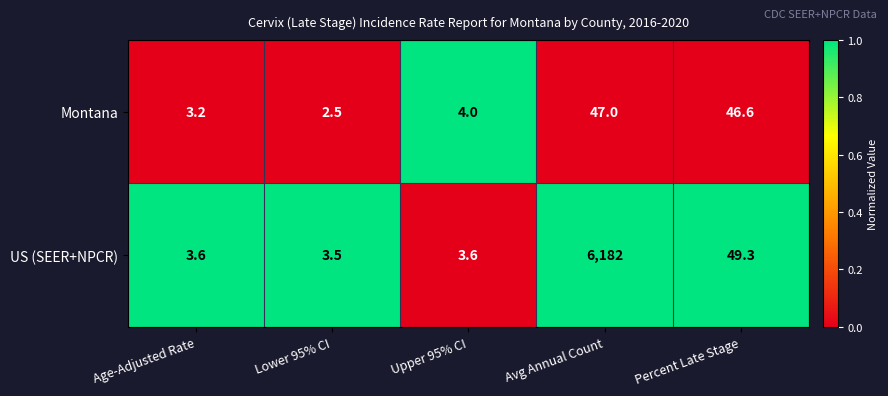

At which label is Montana closest to 24?

Upper 95% CI